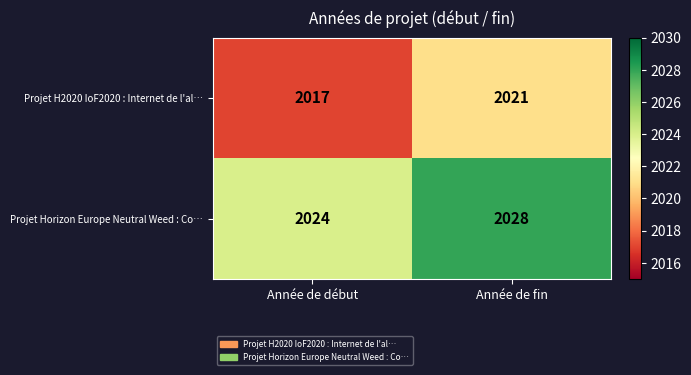

What is the difference between the highest and lowest values at Année de fin?

7